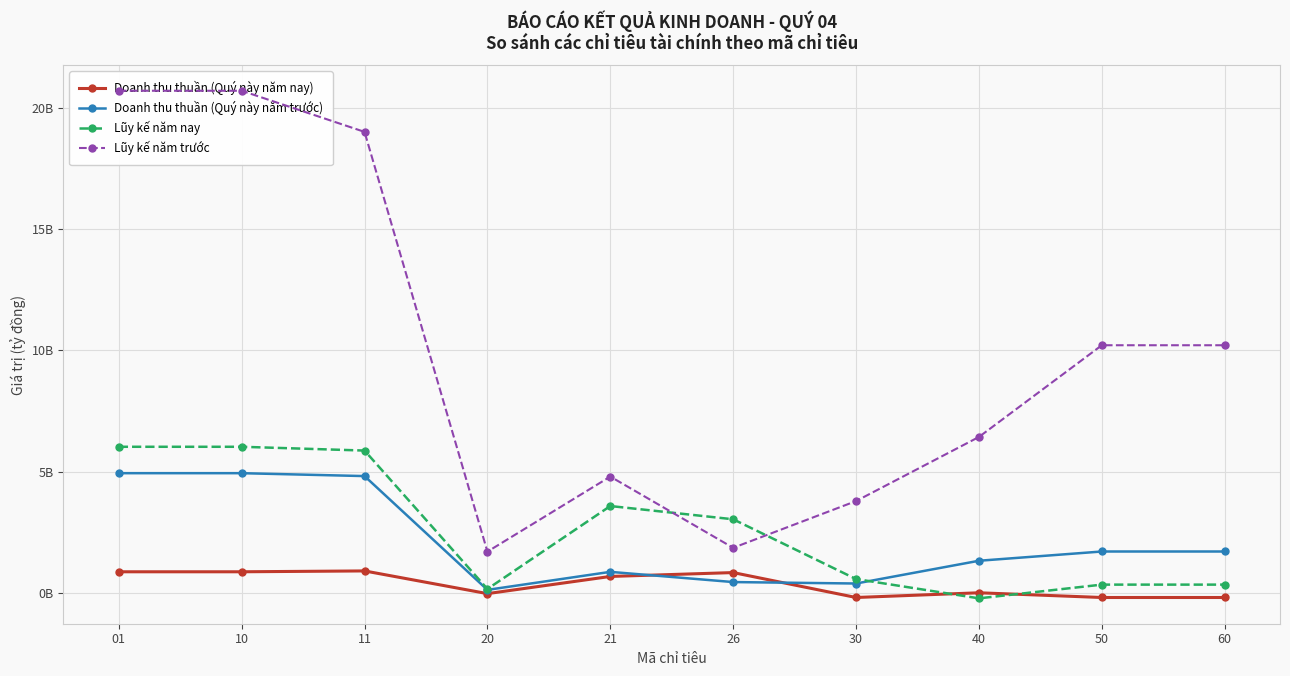

How many values in the Doanh thu thuần (Quý này năm trước) series exceed 1?

6